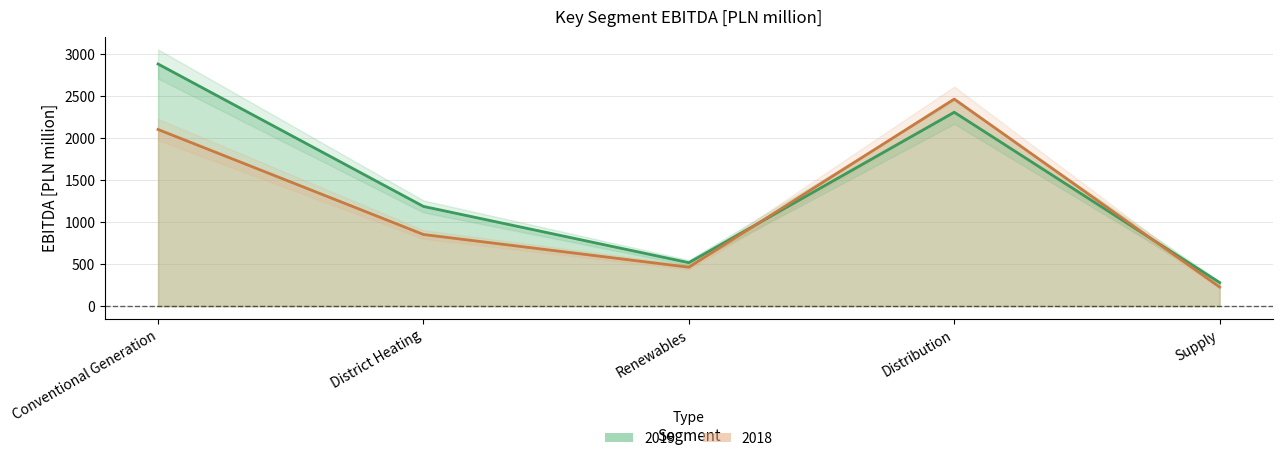

In 2019, how many points are higher than both neighbors (excluding endpoints)?

1